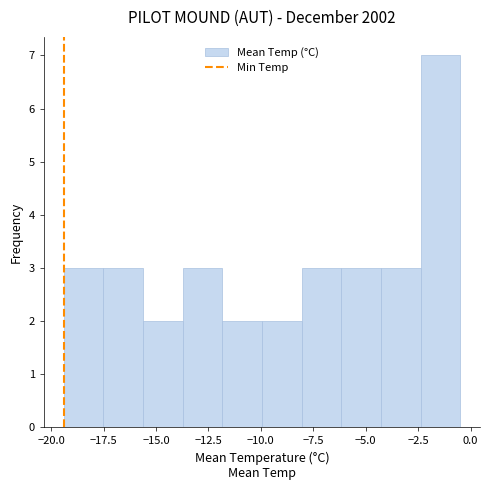

Read against the x-axis, roughly where is the centre of the tallest bar?

-1.5